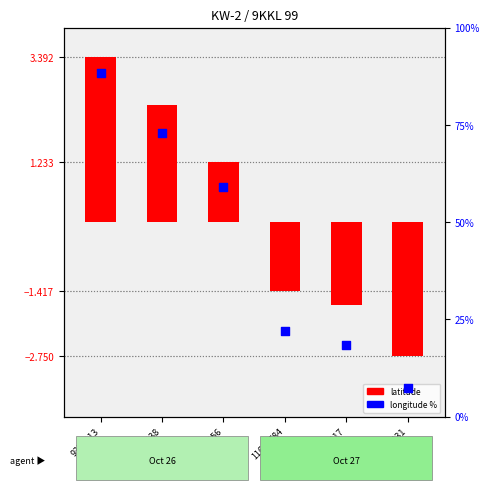

Which series contains the highest Y value?

longitude %